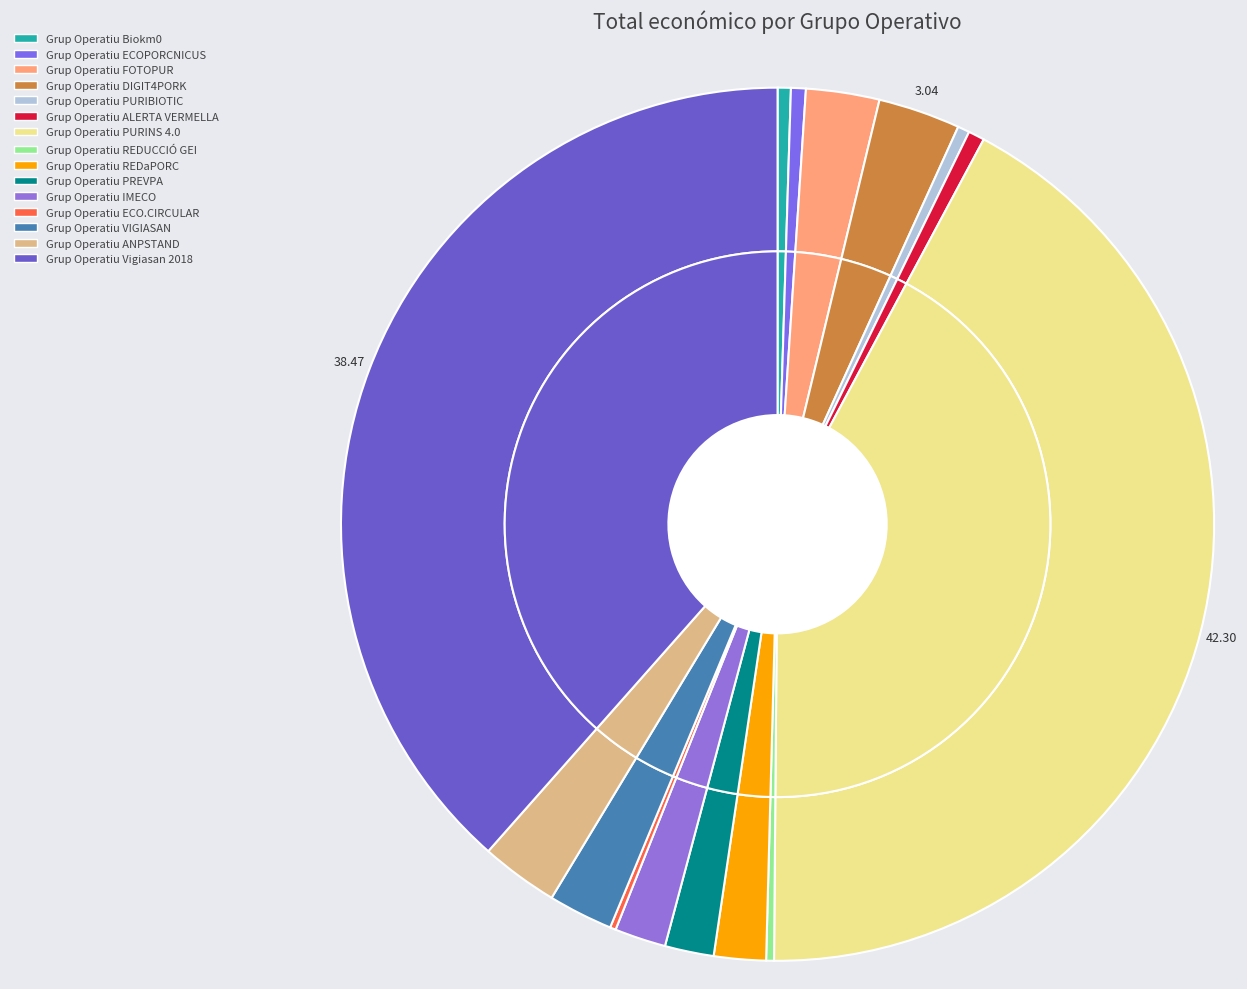

Do Grup Operatiu DIGIT4PORK and Grup Operatiu VIGIASAN together represent more than half of the pie?

No